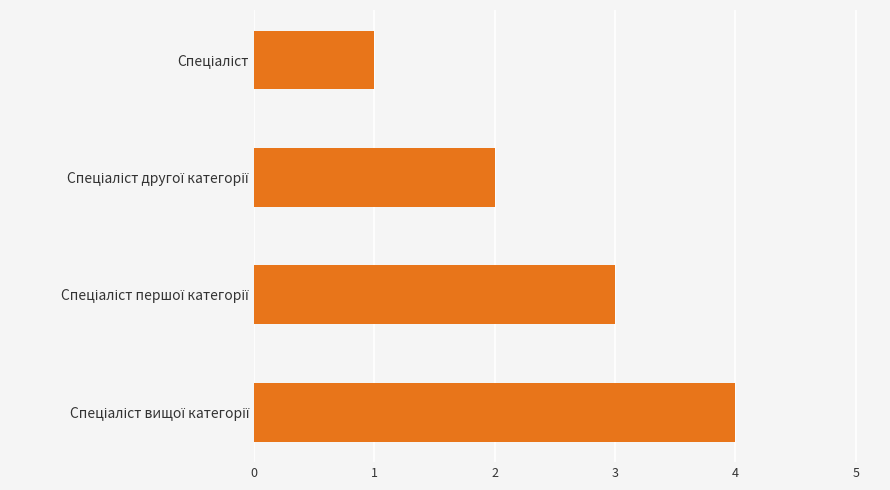

What is the maximum value shown in the chart?

4